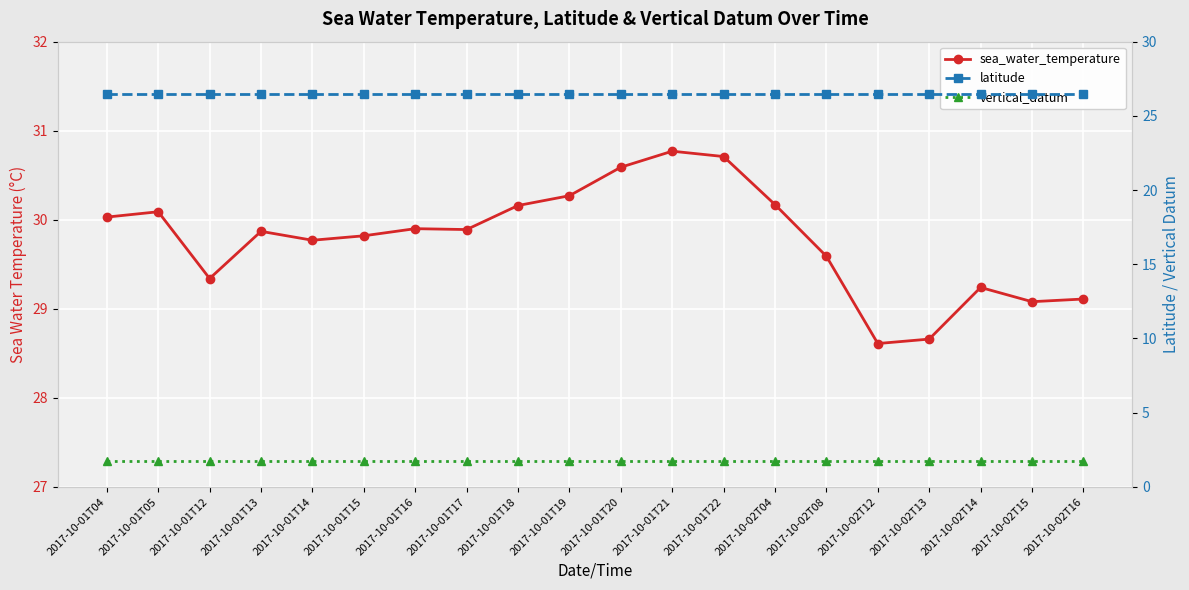

How many data points does each series have?

20